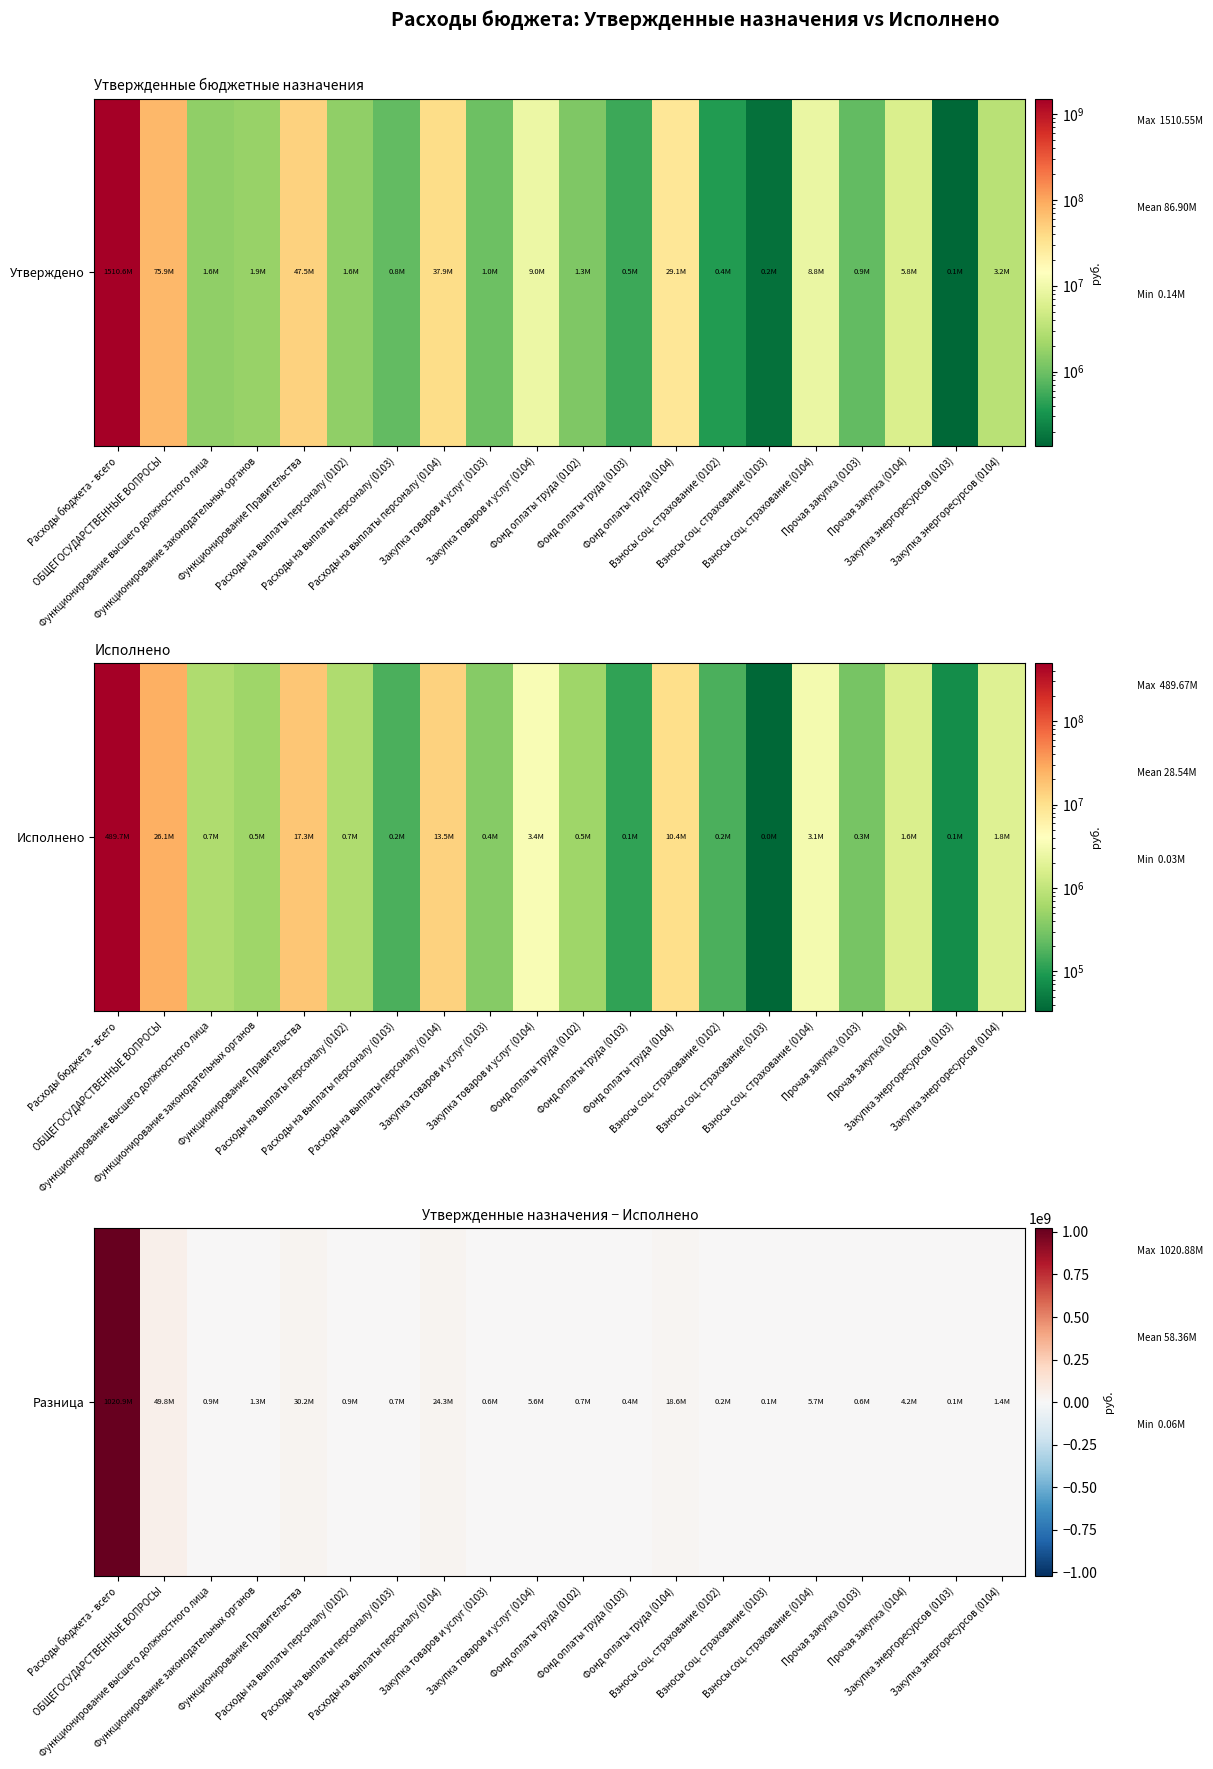

Count the number of data series in this chart.

1